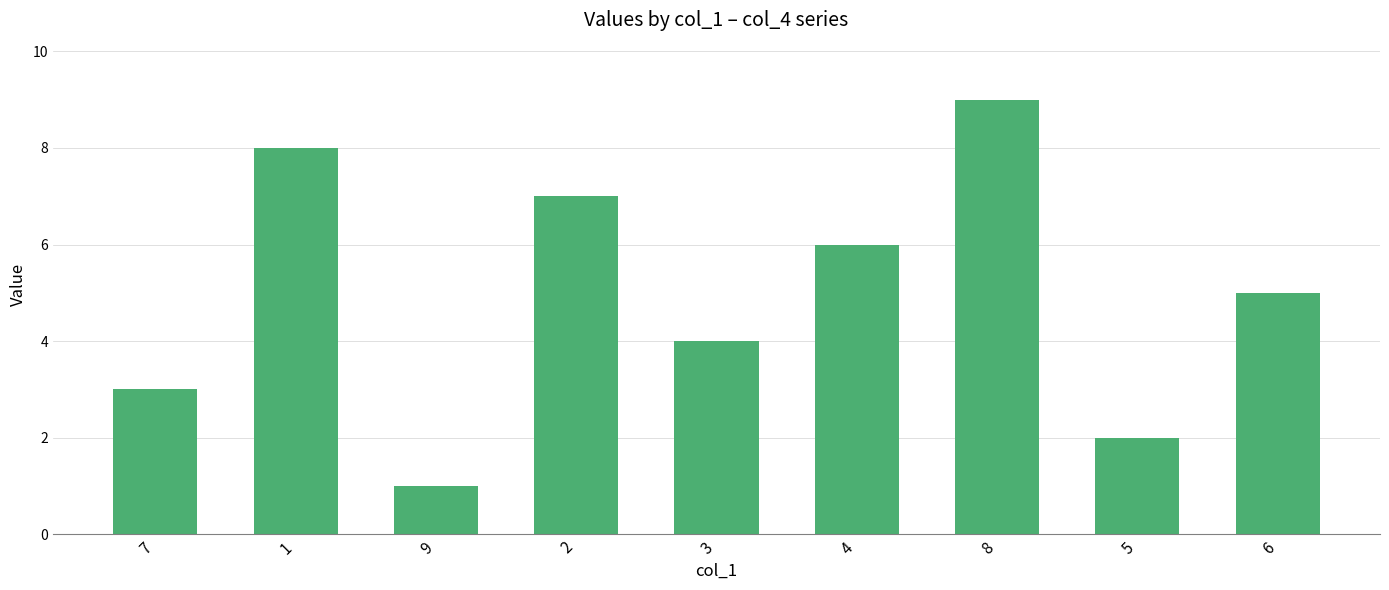

What is the minimum value shown in the chart?

1